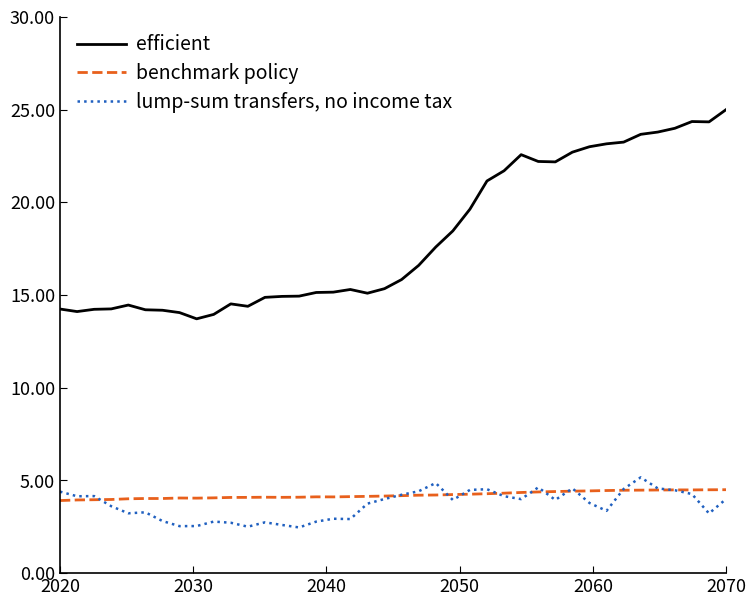

What is the highest value of the benchmark policy series?

4.5